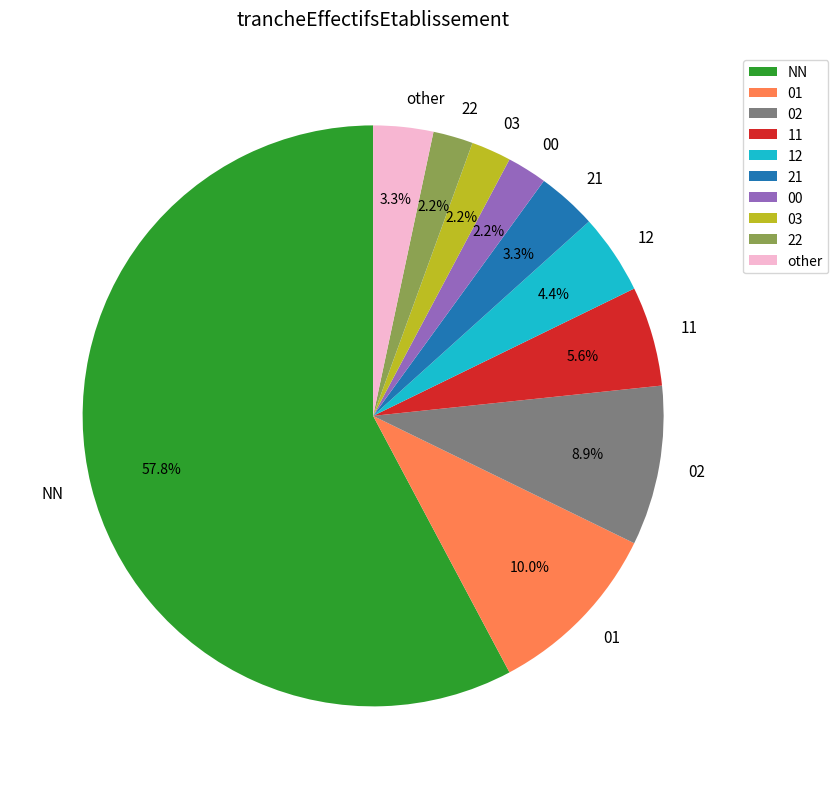

The 03 slice represents 2% of the pie. True or false?

True